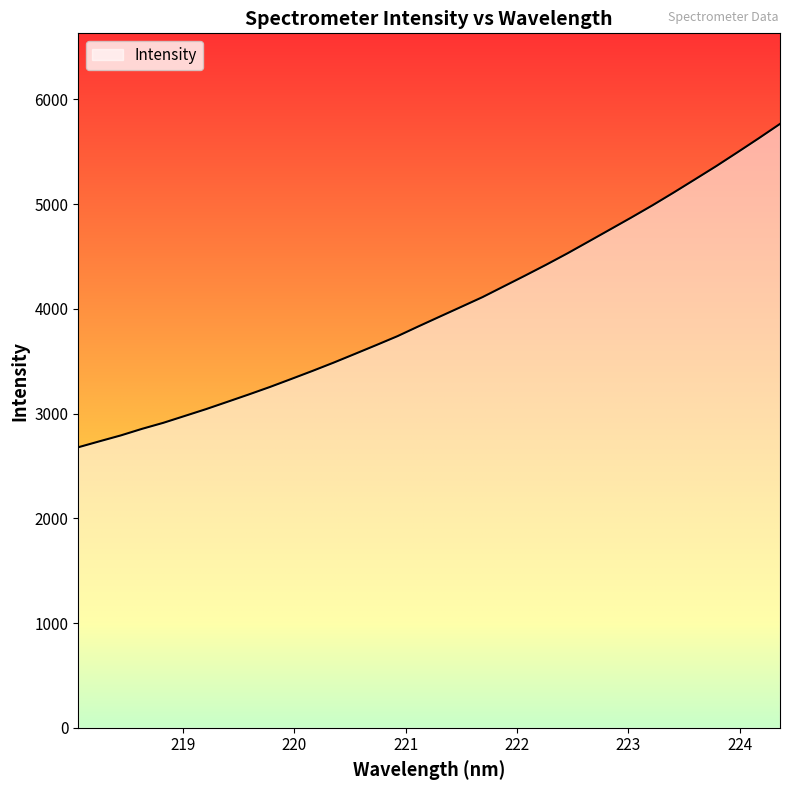

True or false: there are more than 0 points higher than both neighbors.

False